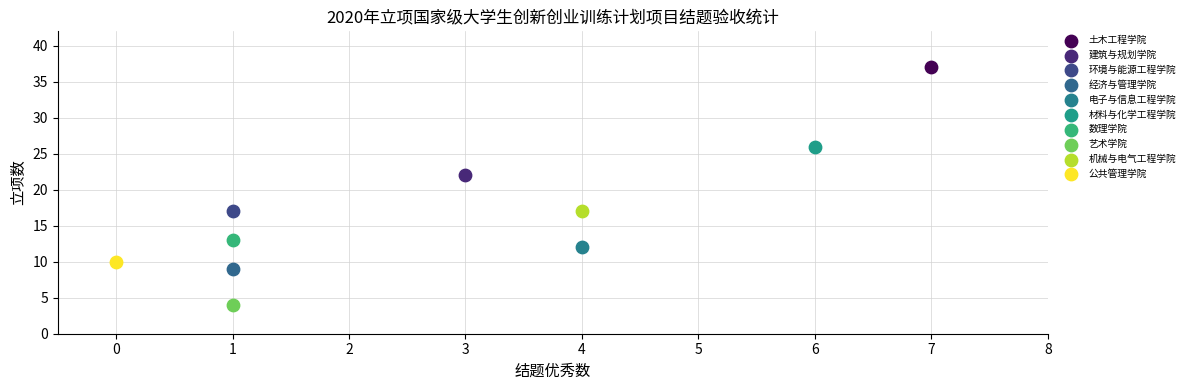

Which series contains the highest Y value?

土木工程学院